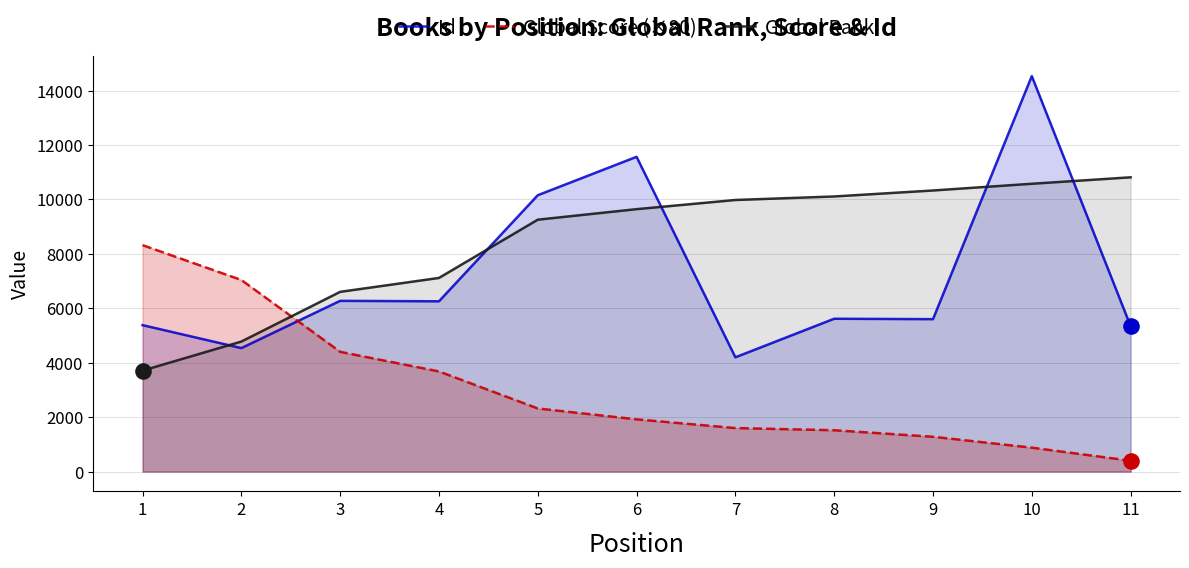

Which series has the largest Y range (max minus min)?

Id